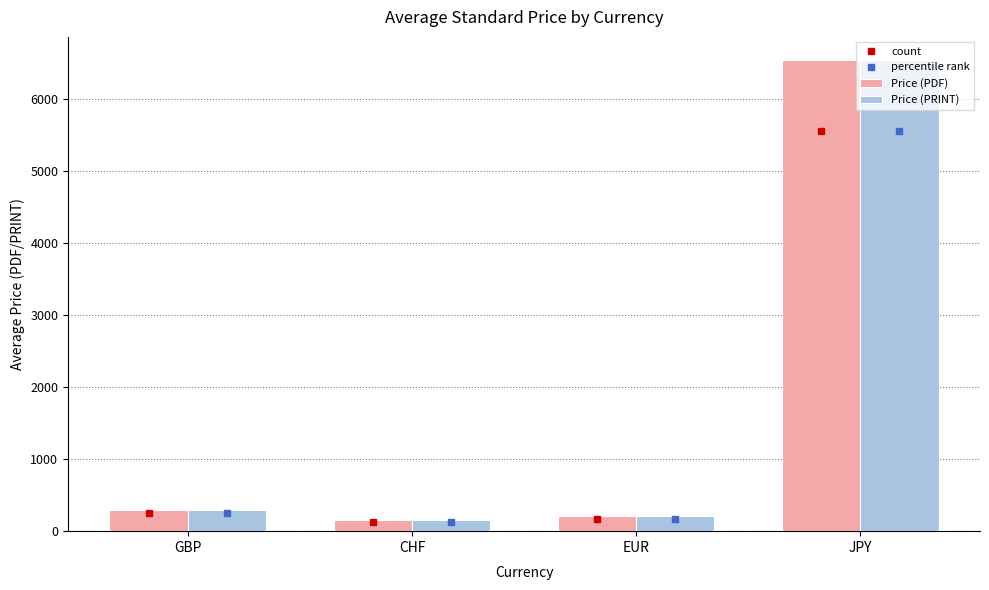

Is the value of Price (PDF) at CHF greater than the value of Price (PRINT) at GBP?

No